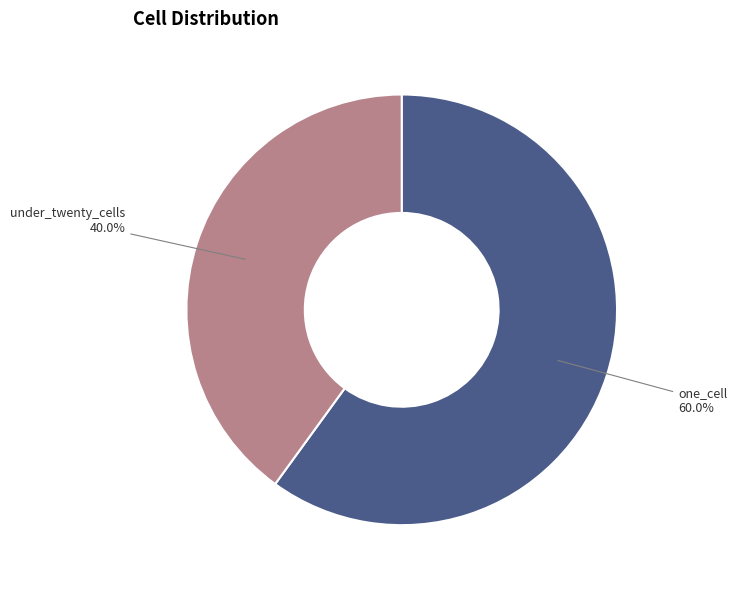

Rank the categories by value from lowest to highest.

under_twenty_cells, one_cell